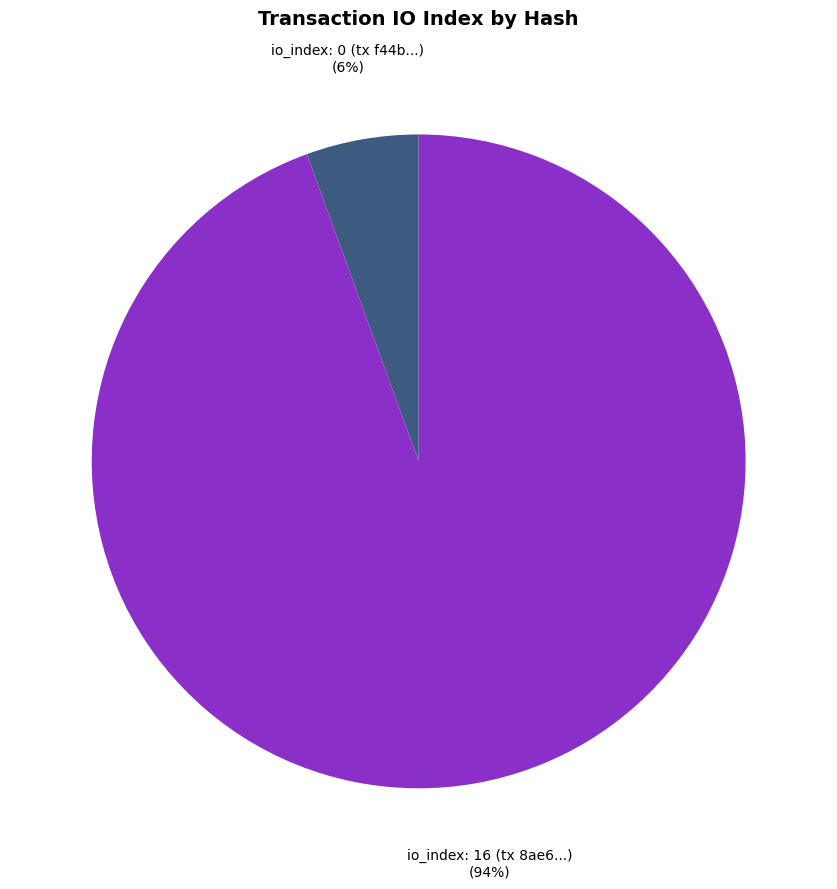

To the nearest percent, what is the average slice percentage?

50%